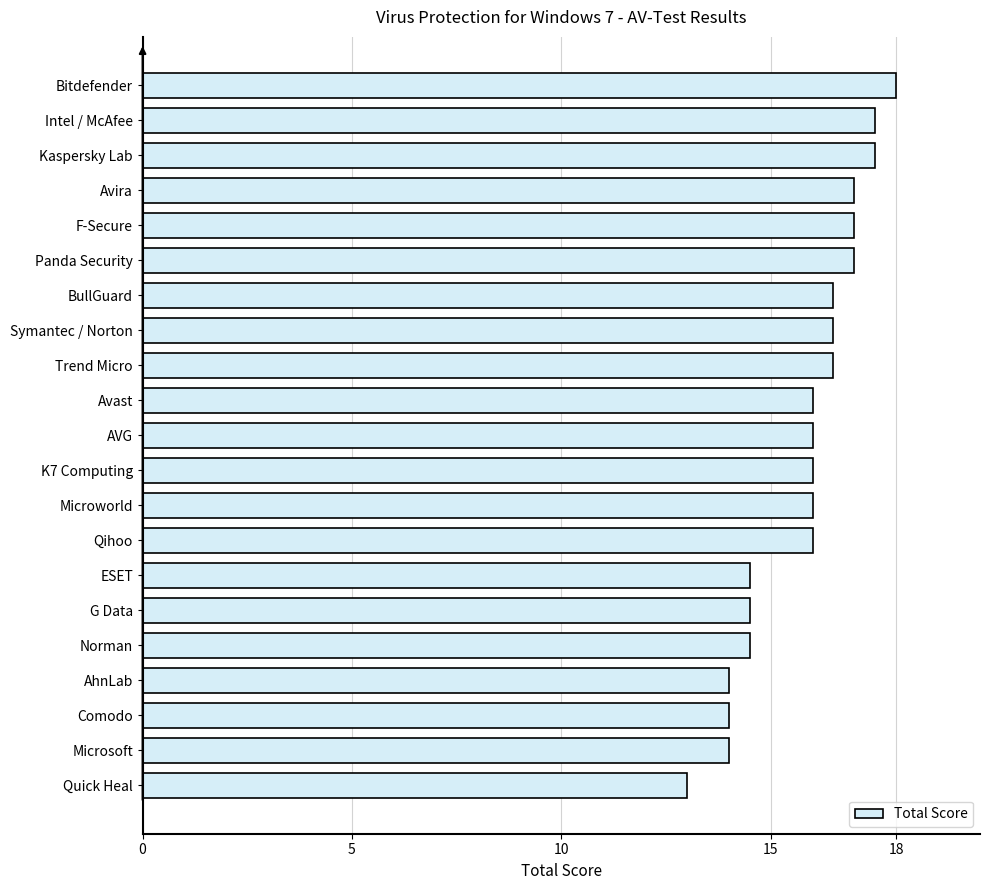

Reading top to bottom, list all the values displayed in this chart.

18.0	17.5	17.5	17.0	17.0	17.0	16.5	16.5	16.5	16.0	16.0	16.0	16.0	16.0	14.5	14.5	14.5	14.0	14.0	14.0	13.0